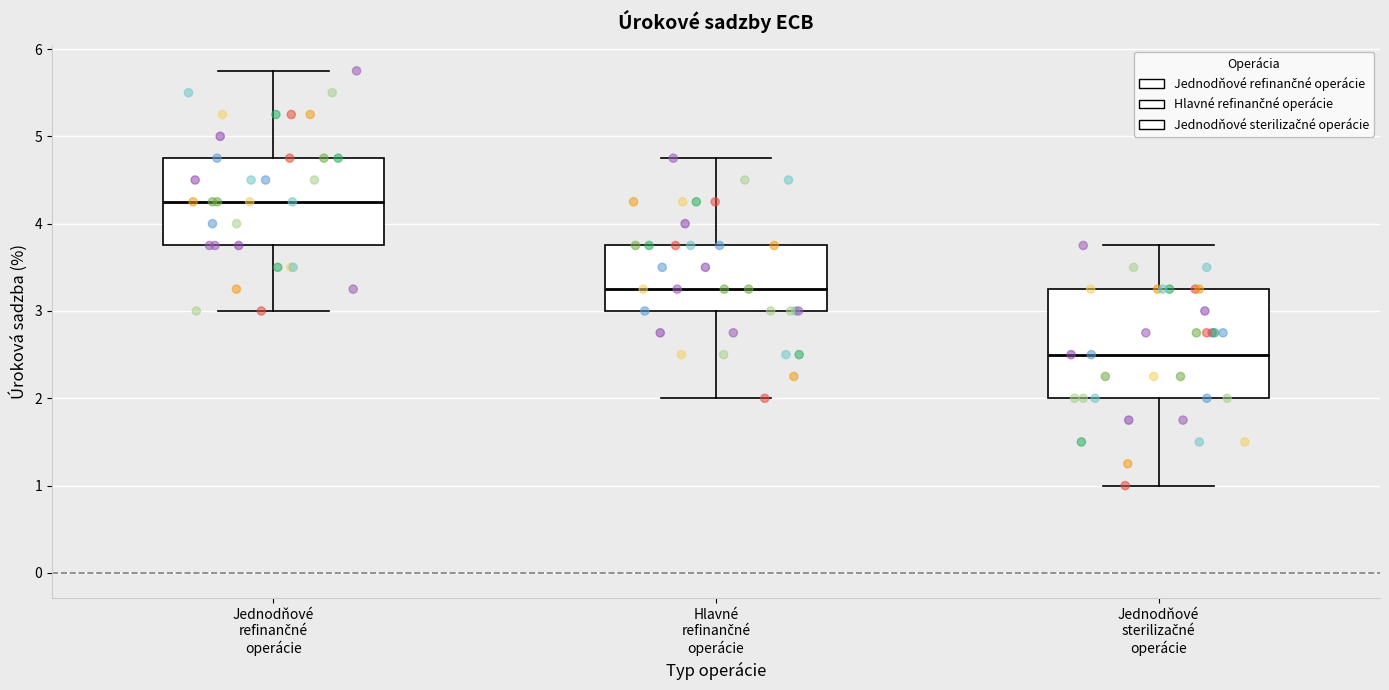

Where does the upper whisker of the box for Jednodňové refinančné operácie end on the y-axis? The values are not printed on the chart, so give them approximately, as read against the axis.

5.8